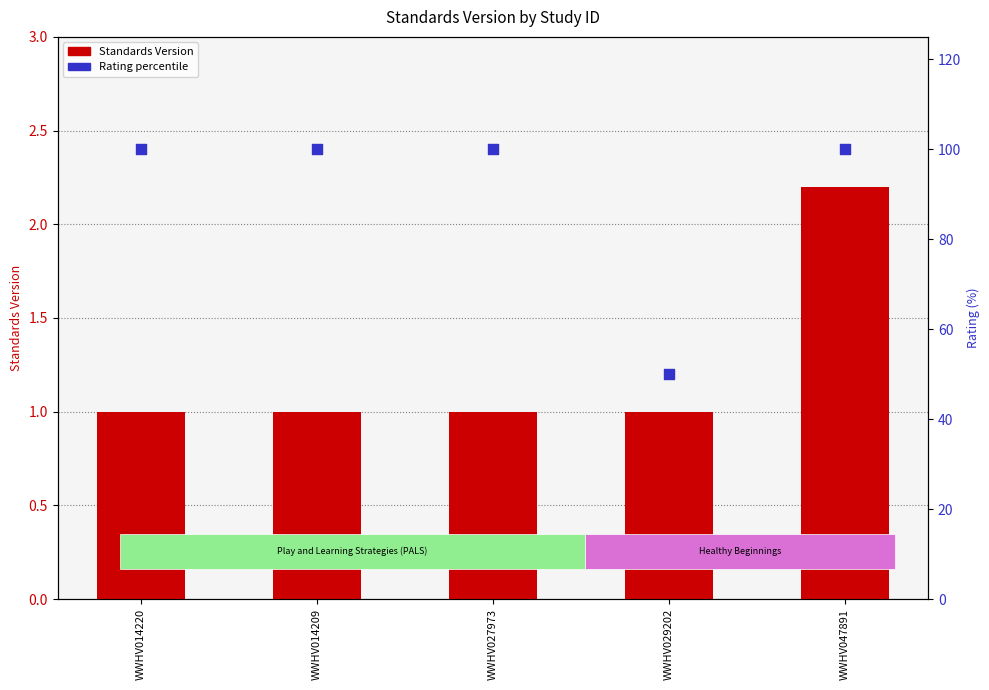

At how many categories does at least one series exceed 60?

4